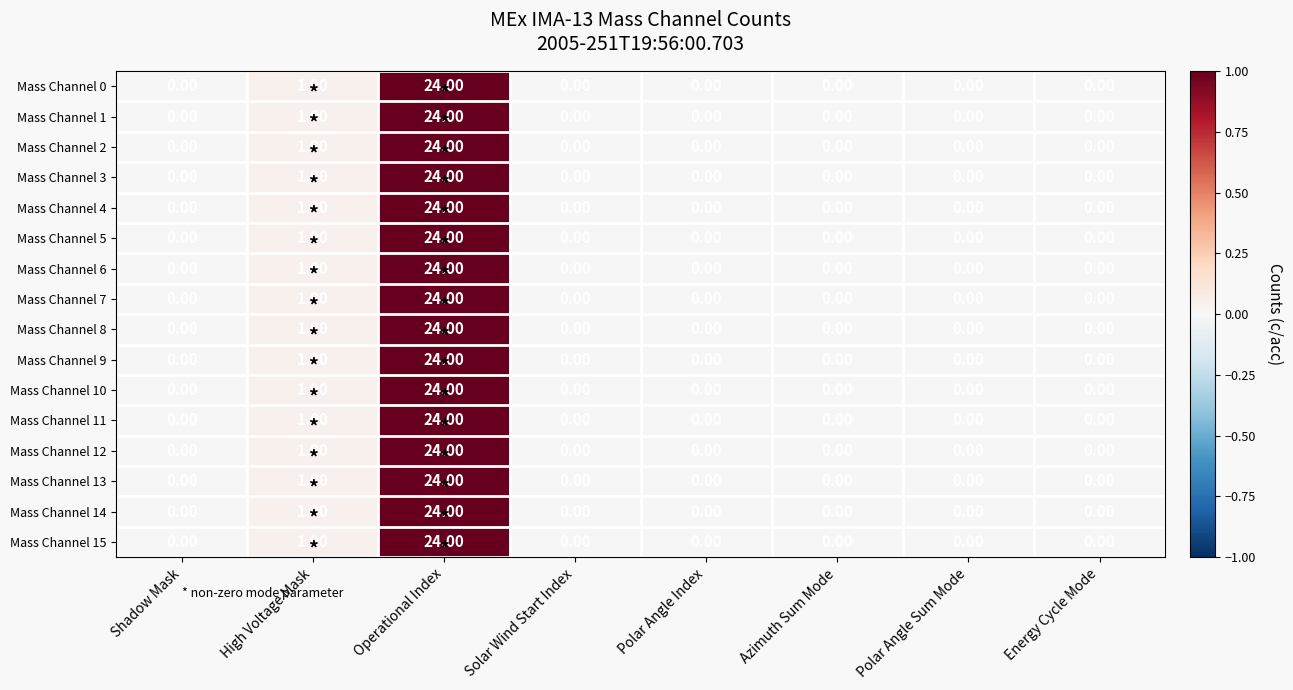

How many data points in Mass Channel 14 are above 0?

2